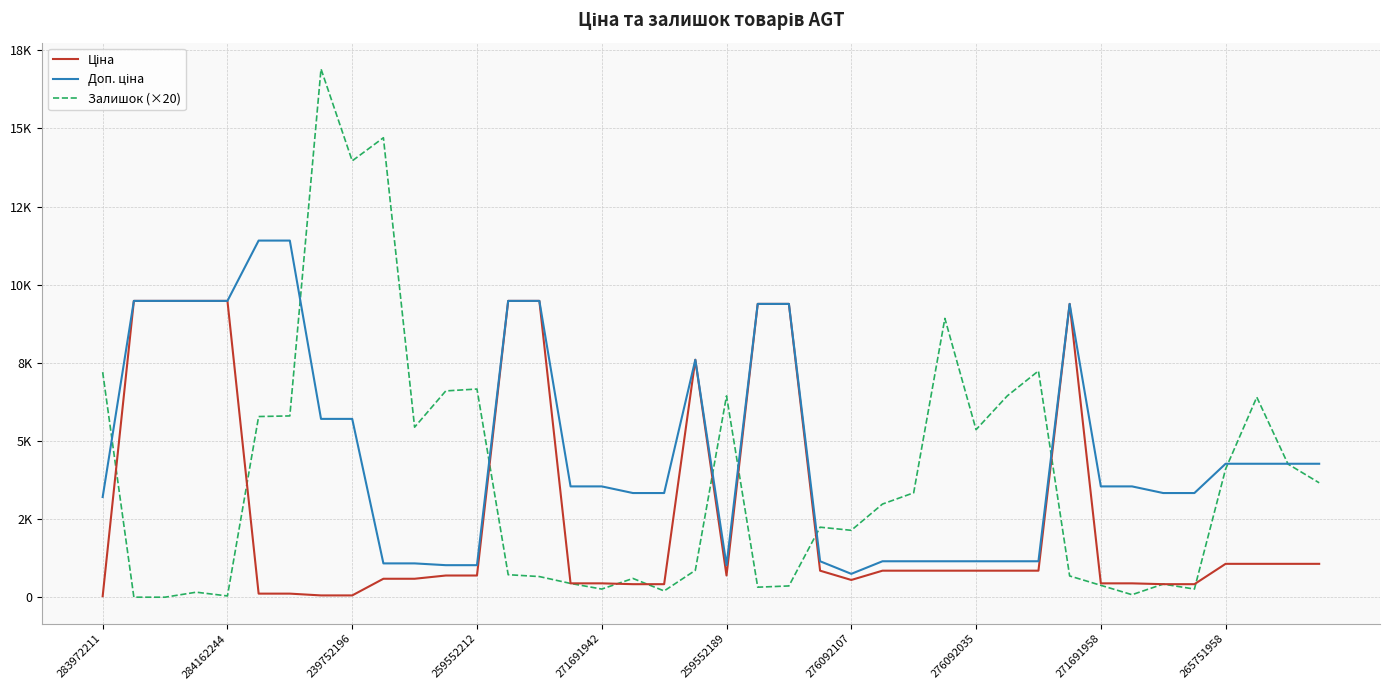

Reading left to right, list all the values displayed in this chart.

Ціна: 32.0	9480.1	9480.1	9480.1	9480.1	114.1	114.1	57.0	57.0	589.9	589.9	693.7	693.7	9480.1	9480.1	443.1	443.1	416.6	416.6	7596.5	693.7	9384.0	9384.0	848.4	551.5	848.4	848.4	848.4	848.4	848.4	848.4	9384.0	443.1	443.1	416.6	416.6	1067.3	1067.3	1067.3	1067.3
Доп. ціна: 3205.0	9480.1	9480.1	9480.1	9480.1	11410.0	11410.0	5705.0	5705.0	1081.7	1081.7	1024.6	1024.6	9480.1	9480.1	3545.0	3545.0	3332.5	3332.5	7596.5	1024.6	9384.0	9384.0	1149.7	747.0	1149.7	1149.7	1149.7	1149.7	1149.7	1149.7	9384.0	3545.0	3545.0	3332.5	3332.5	4269.4	4269.4	4269.4	4269.4
Залишок (×20): 7200.0	0.0	0.0	160.0	40.0	5780.0	5800.0	16900.0	13960.0	14700.0	5440.0	6600.0	6660.0	720.0	660.0	440.0	260.0	600.0	200.0	860.0	6440.0	320.0	360.0	2240.0	2140.0	2980.0	3340.0	8920.0	5360.0	6440.0	7240.0	680.0	380.0	80.0	420.0	260.0	4100.0	6400.0	4260.0	3660.0